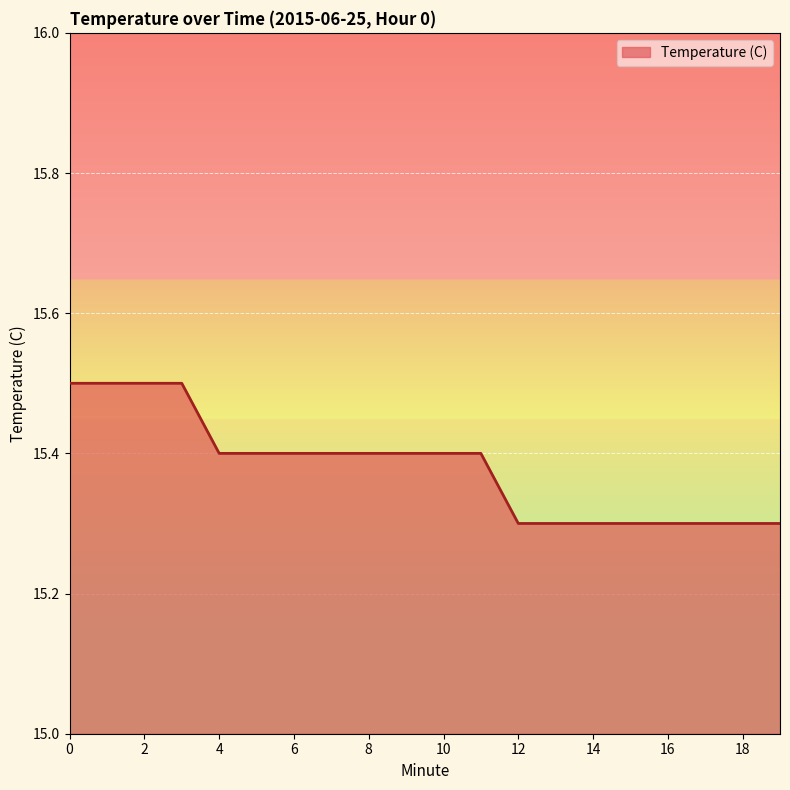

How many categories are shown in the chart?

20